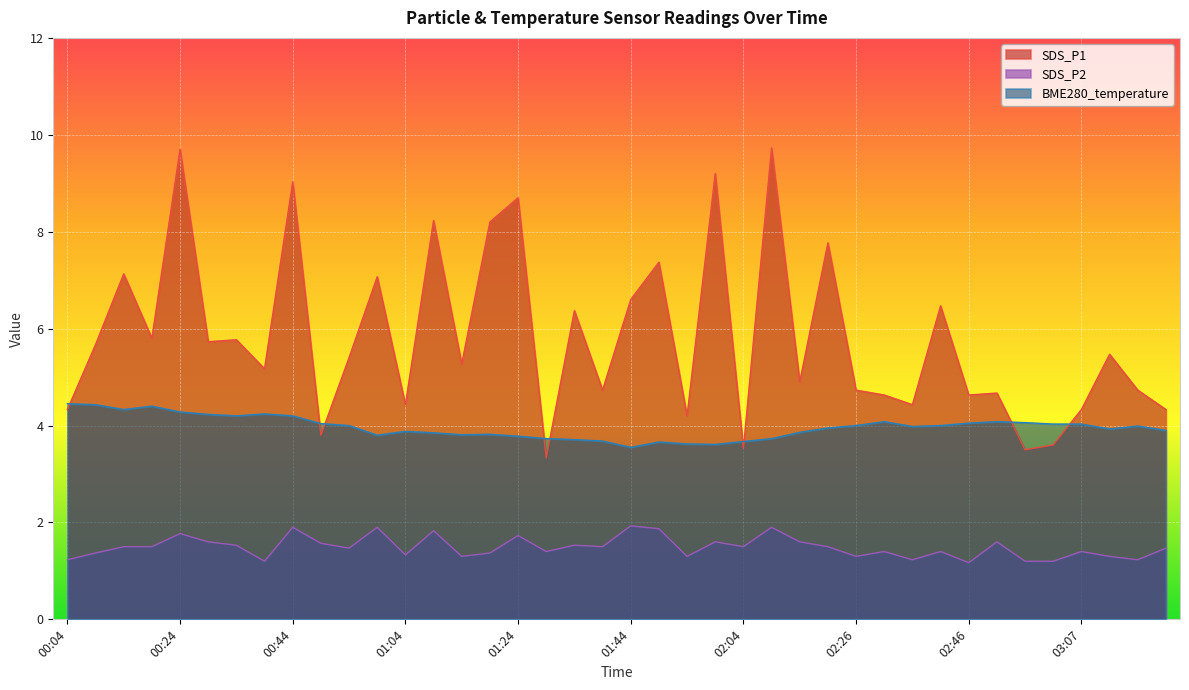

Where is the first local minimum for SDS_P2?

00:39